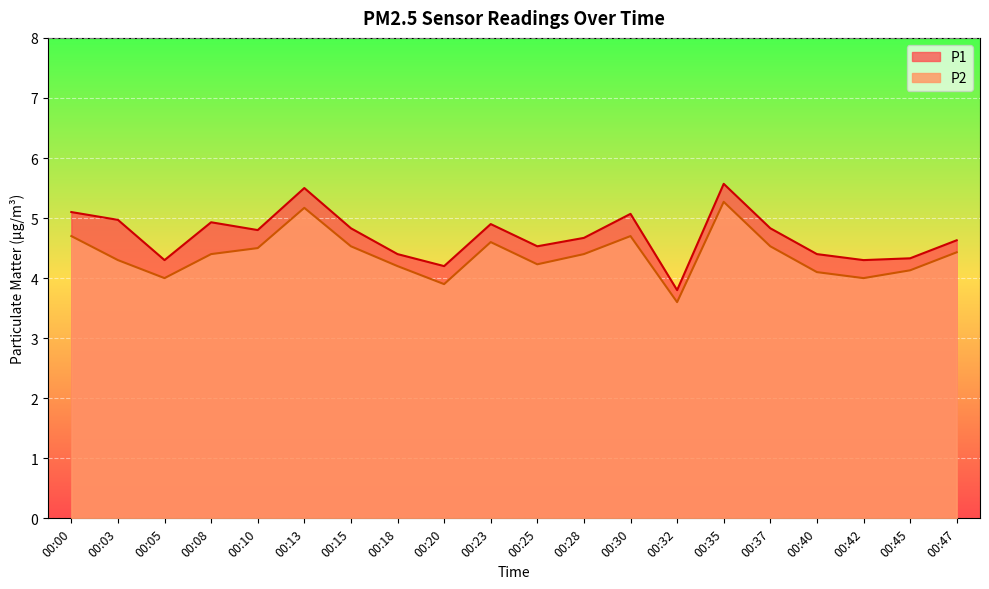

What is the value of the P1 point at the 10th from the left?

4.9